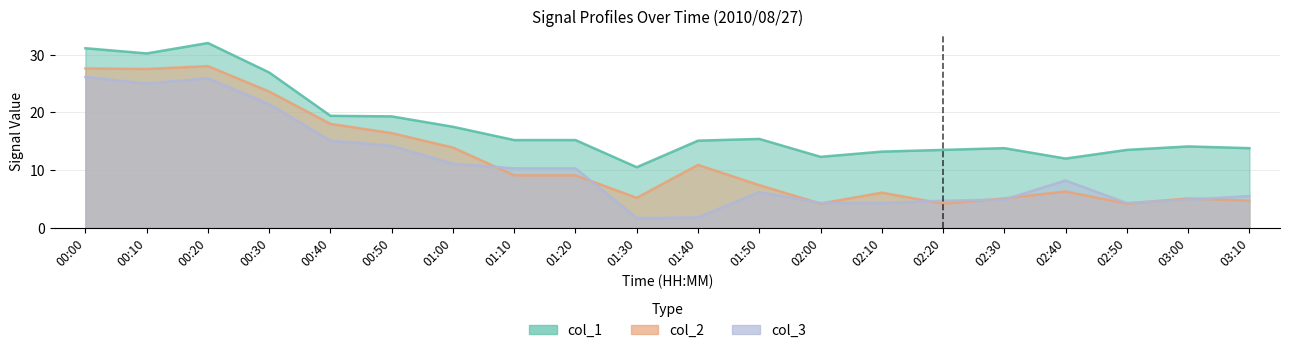

Where do col_2 and col_3 first cross each other?

01:00 and 01:10